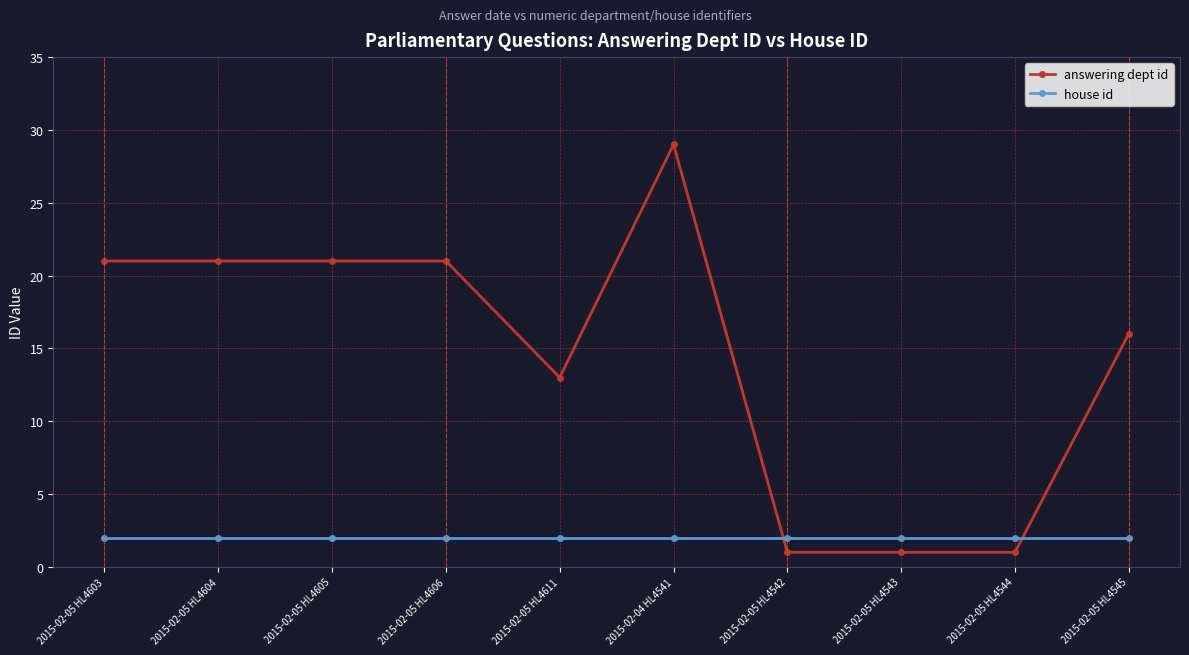

After their last crossing, which series has the higher values: answering dept id or house id?

answering dept id